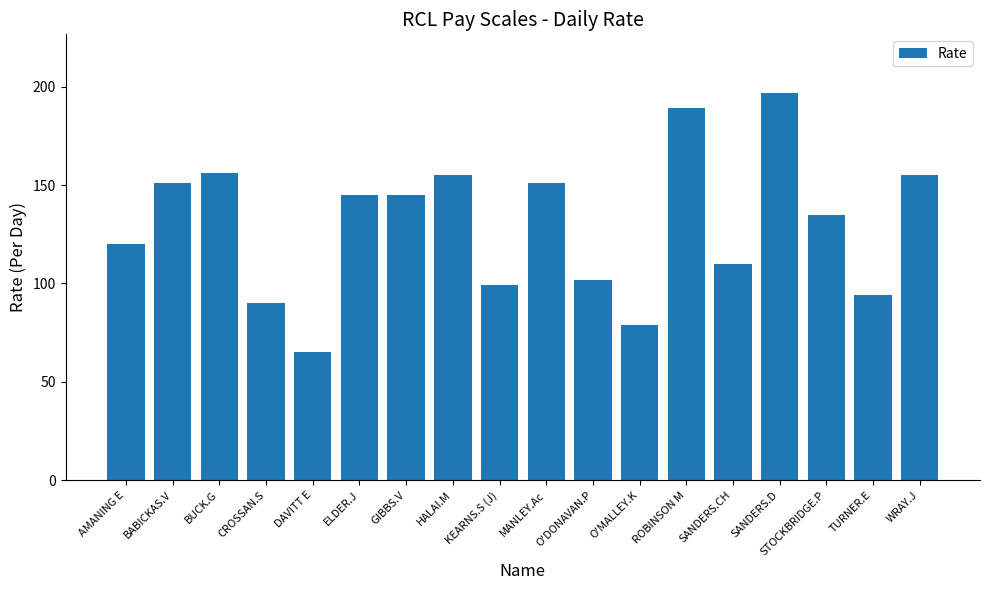

Does the chart contain stacked bars?

No